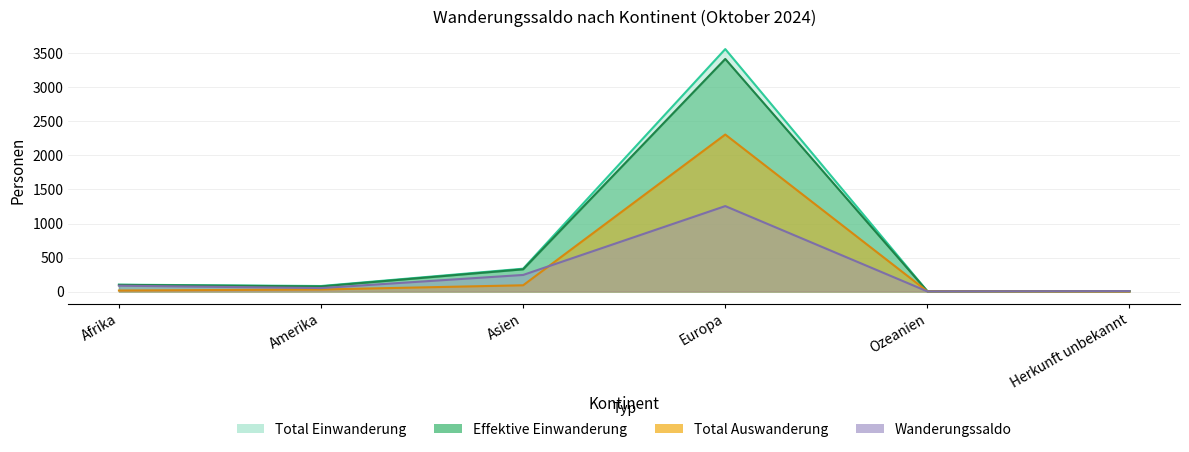

Which has a higher value, Herkunft unbekannt or Amerika?

Amerika